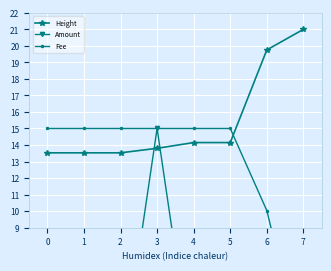

True or false: Fee has a value of 1.4 at 7.

False